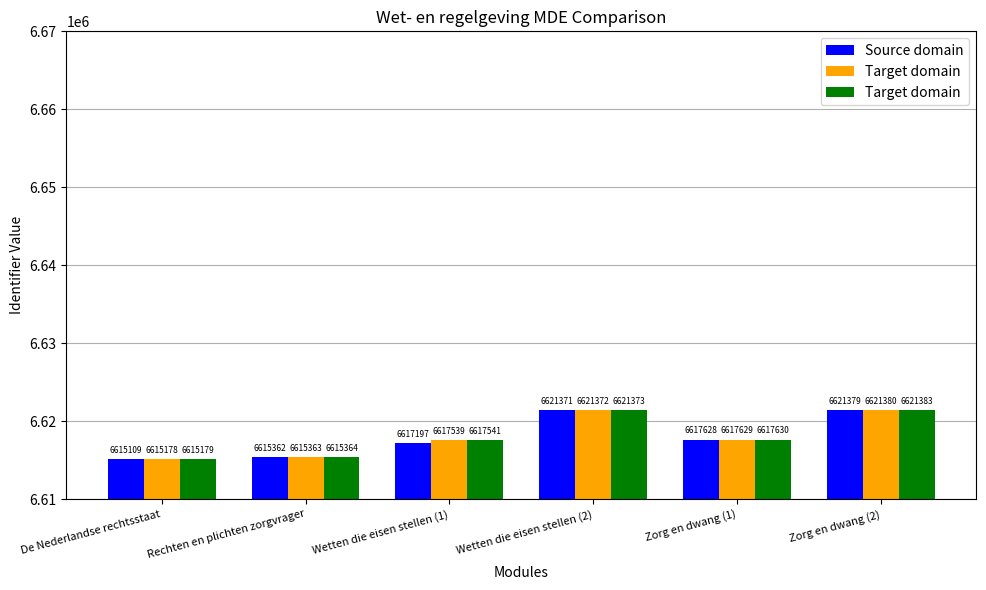

At which category is the sum across all series the highest?

Zorg en dwang (2)